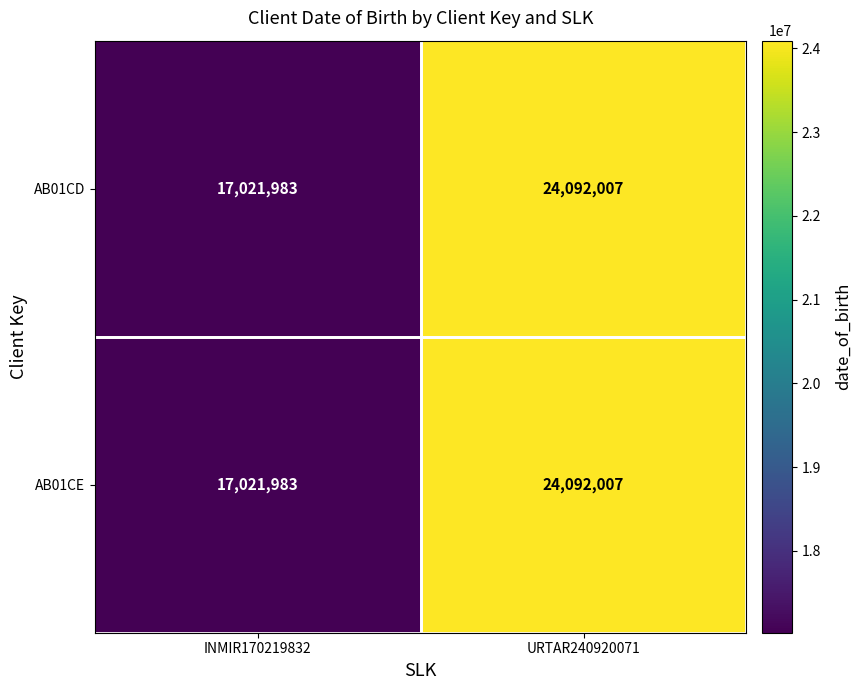

At which category does the chart reach its peak across all series?

URTAR240920071